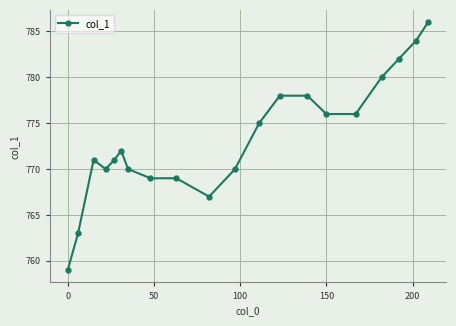

Does the chart have visible grid lines?

Yes